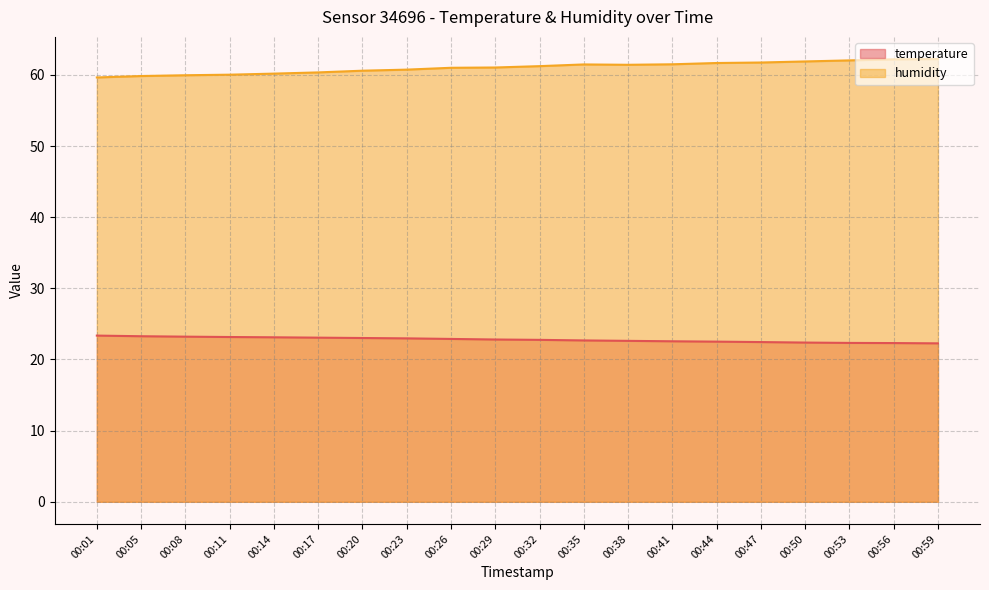

True or false: temperature has more than 2 points higher than both neighbors.

False